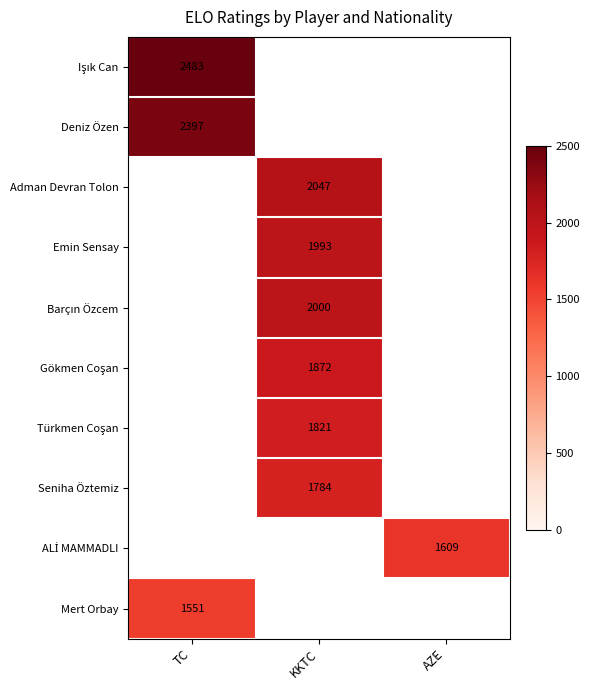

Is it true that Mert Orbay equals 1064 at TC?

False